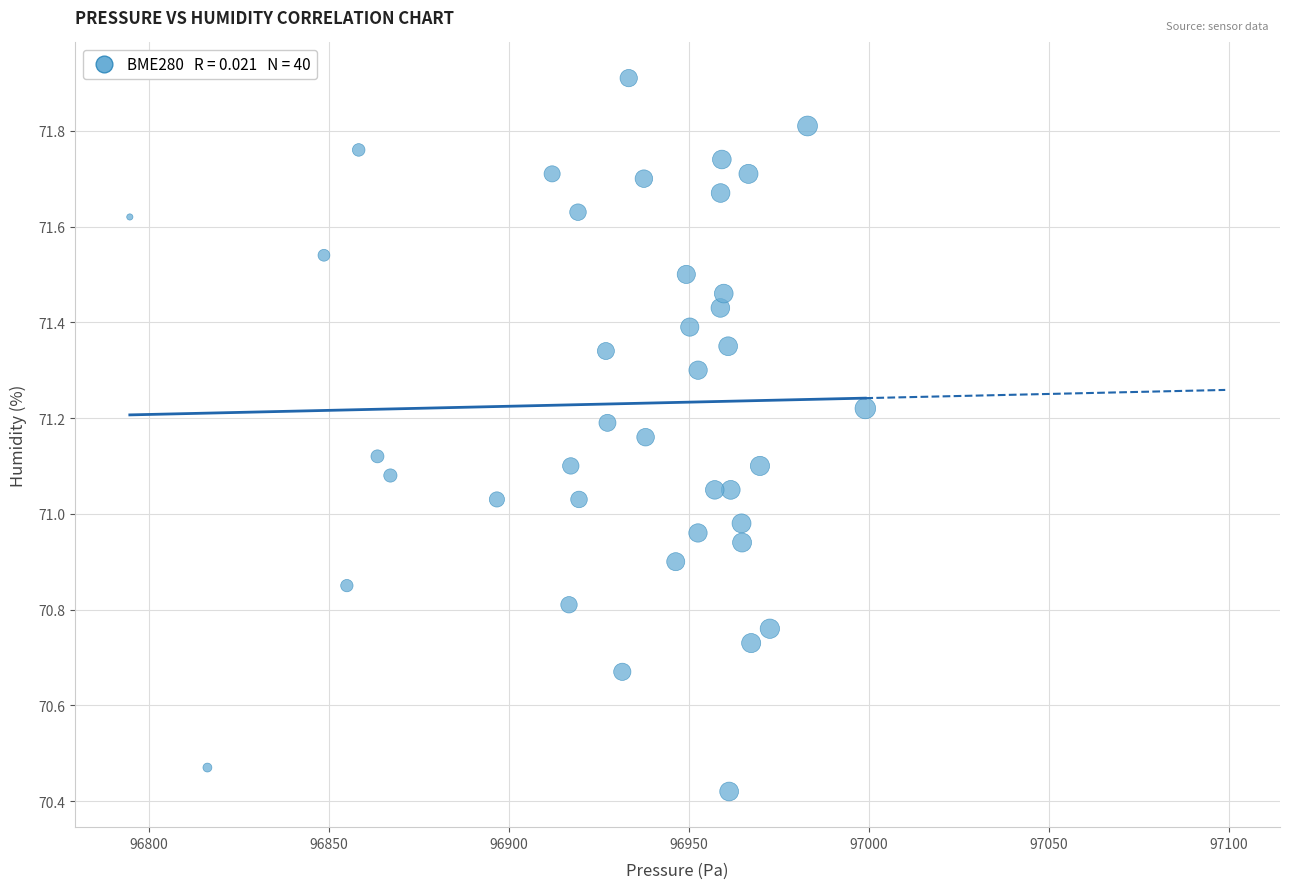

What is the range of X values (max minus min)?

204.4